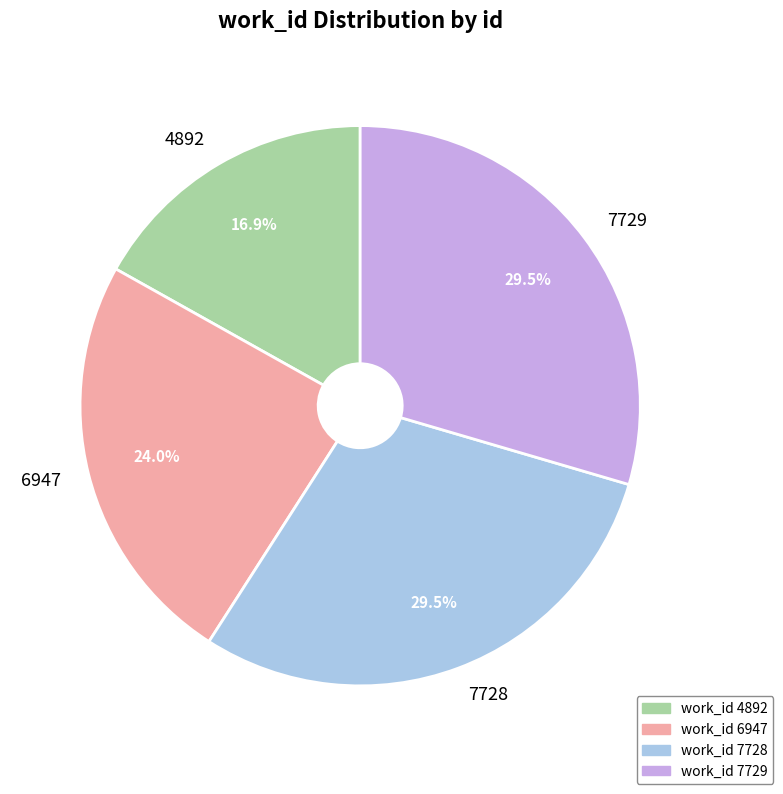

Does 6947 represent more than half of the total?

No